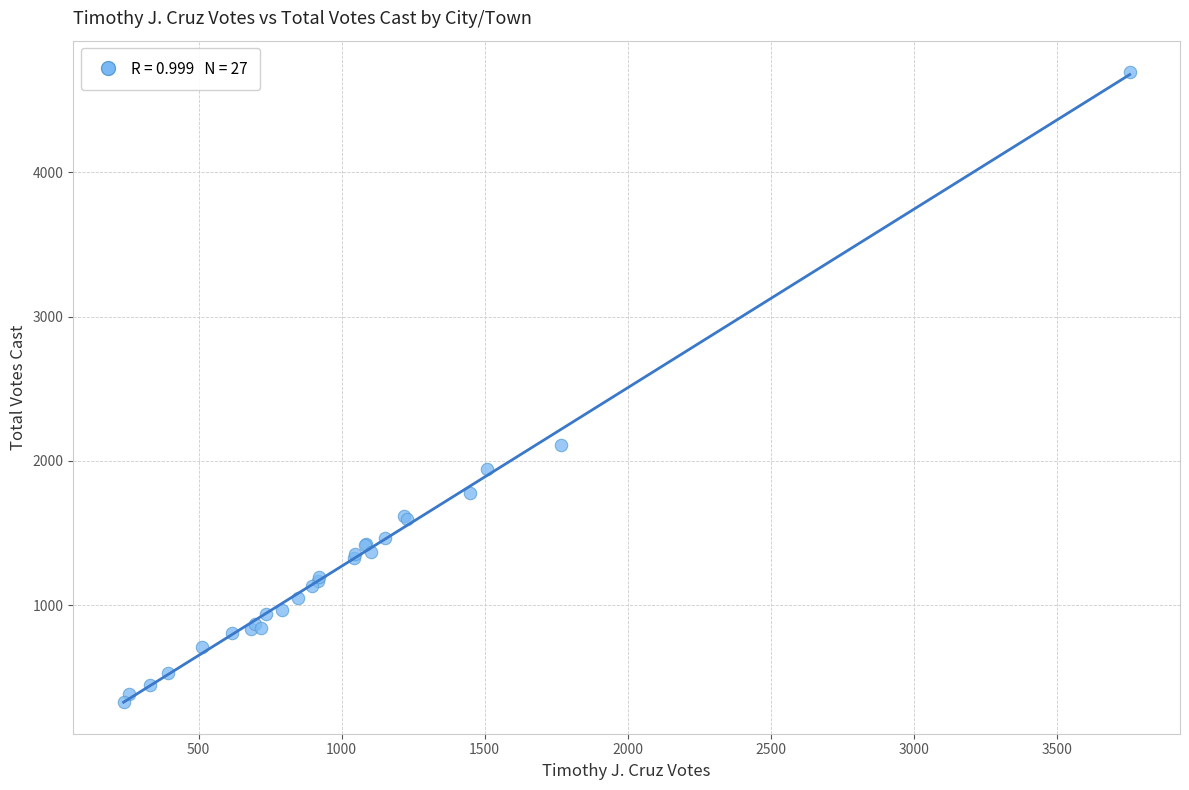

What Y value in the scatter plot is closest to 2511?

2114